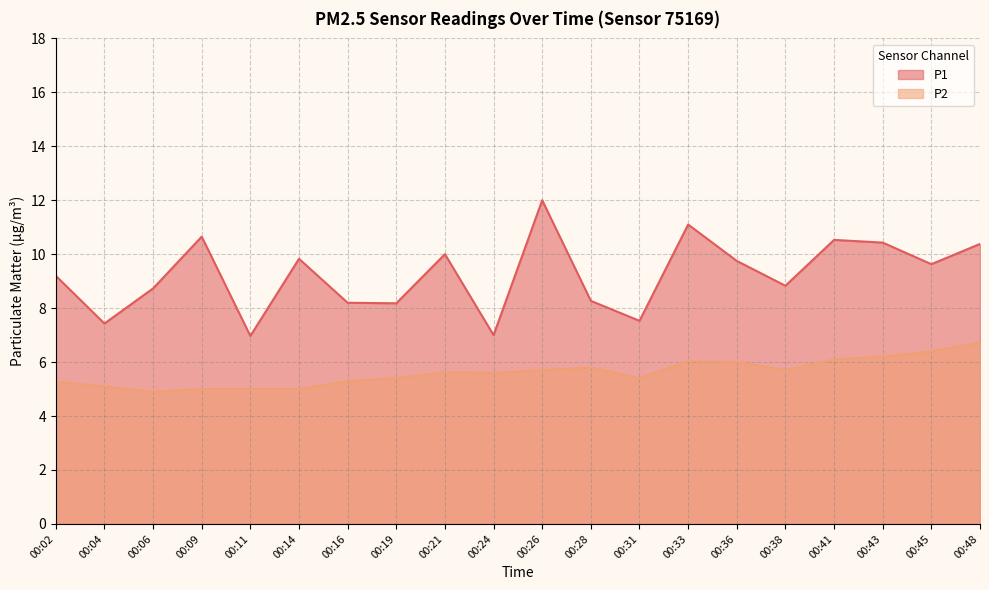

What is the maximum value for P1?

12.0